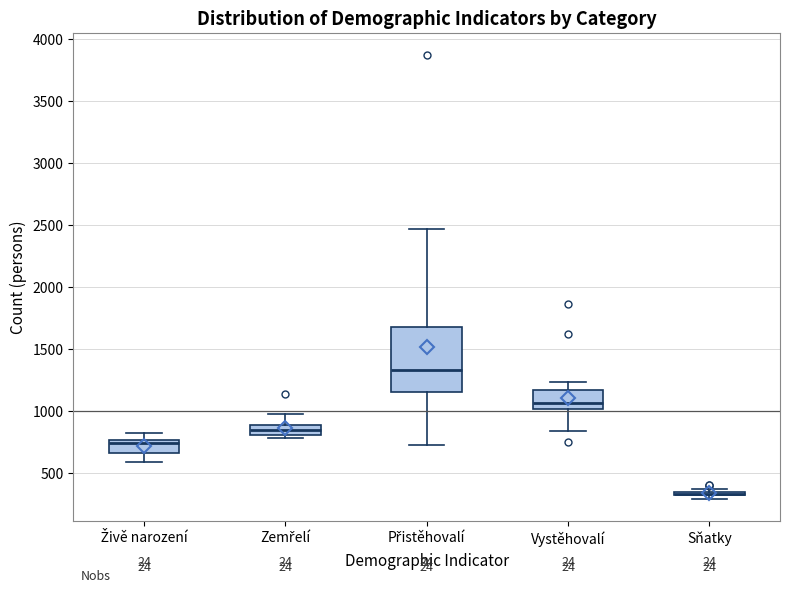

Comparing the boxes themselves (not the whiskers), which one is the tallest?

Přistěhovalí